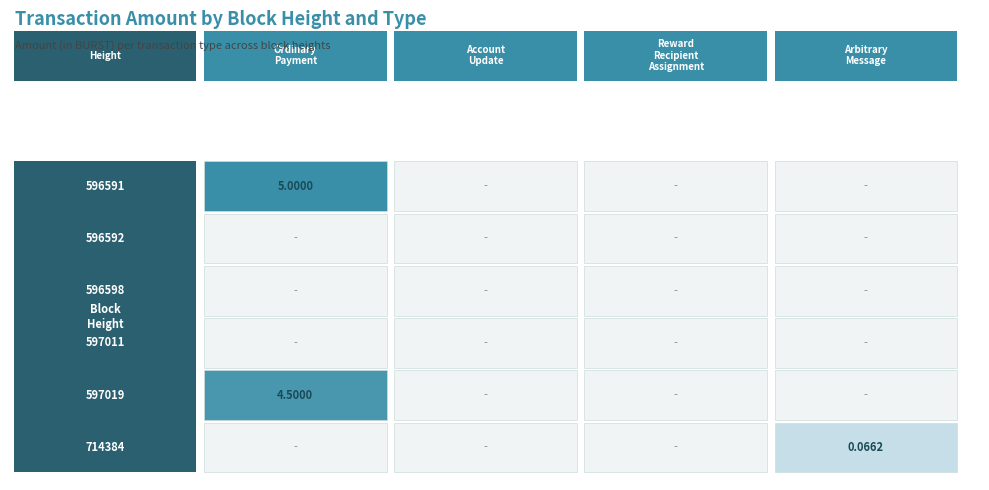

Which series has the largest range (max minus min)?

596591